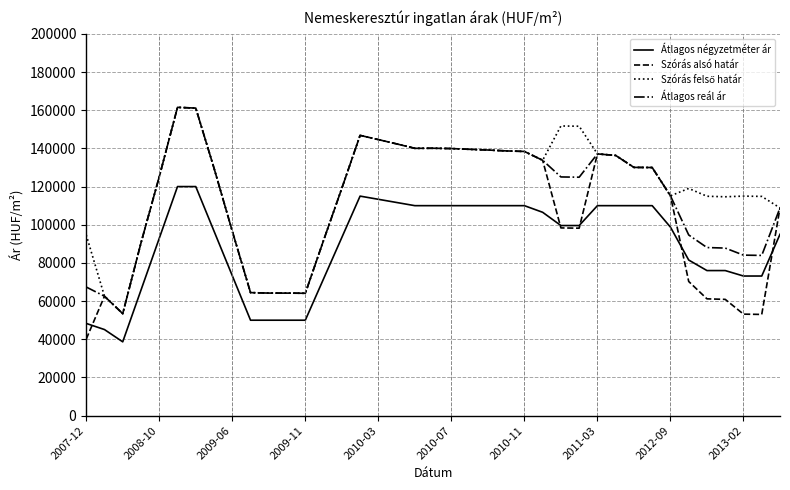

What is the difference between the second highest and minimum values in the Átlagos négyzetméter ár series?

81334